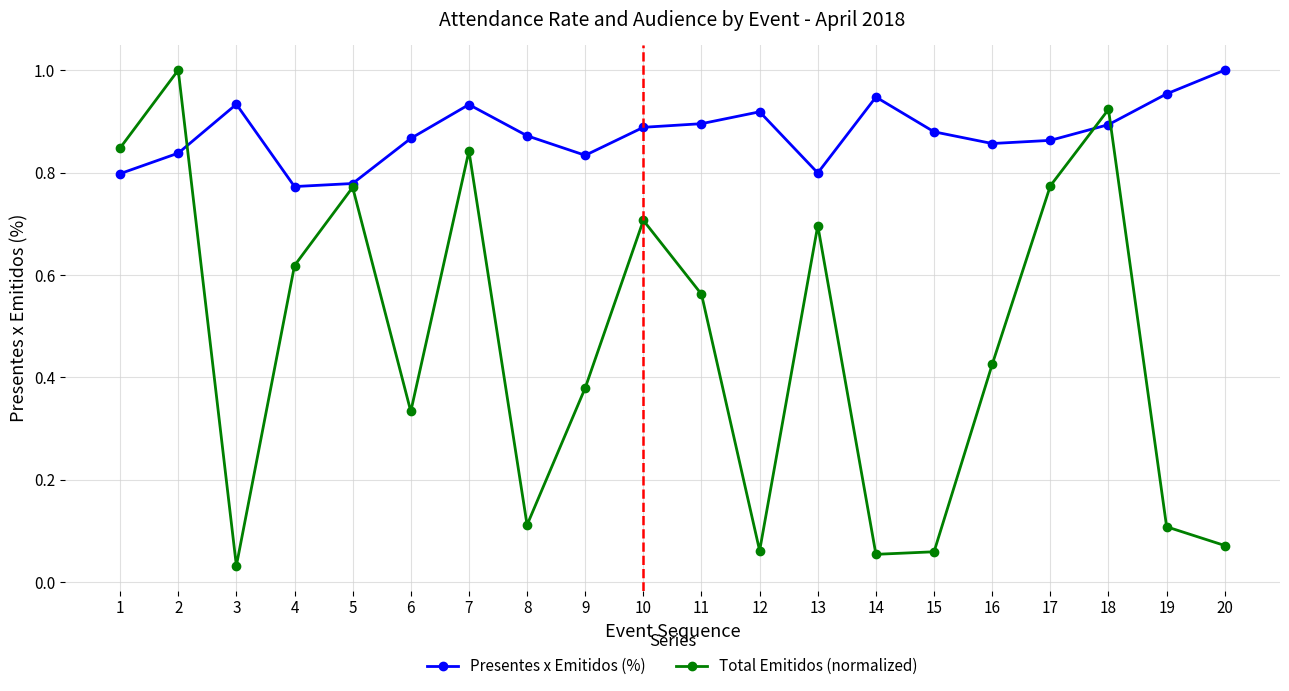

How many lines are shown in the chart?

2